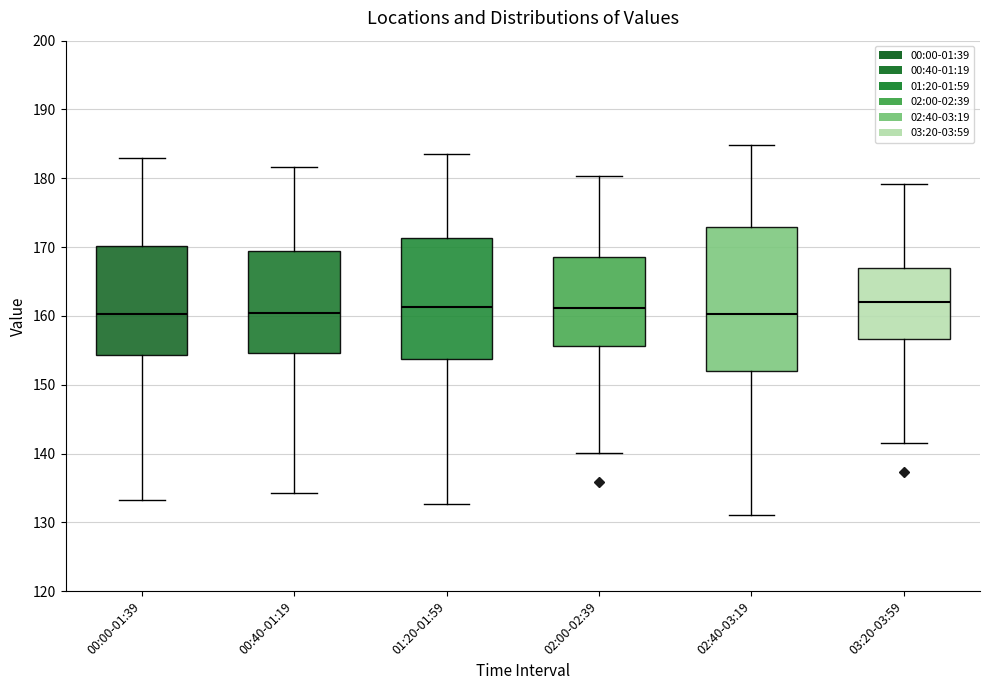

Which box is the tallest, from its lower edge to its upper edge?

02:40-03:19